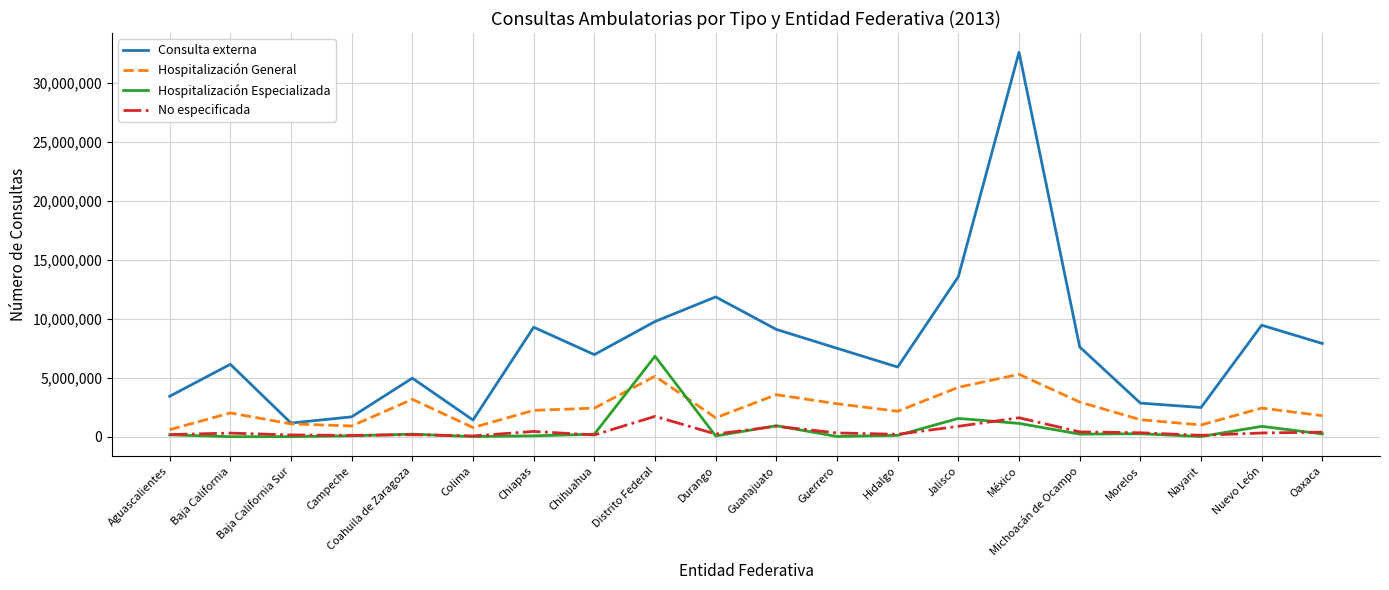

The Hospitalización General series shows 2424736 at Nuevo León. True or false?

True